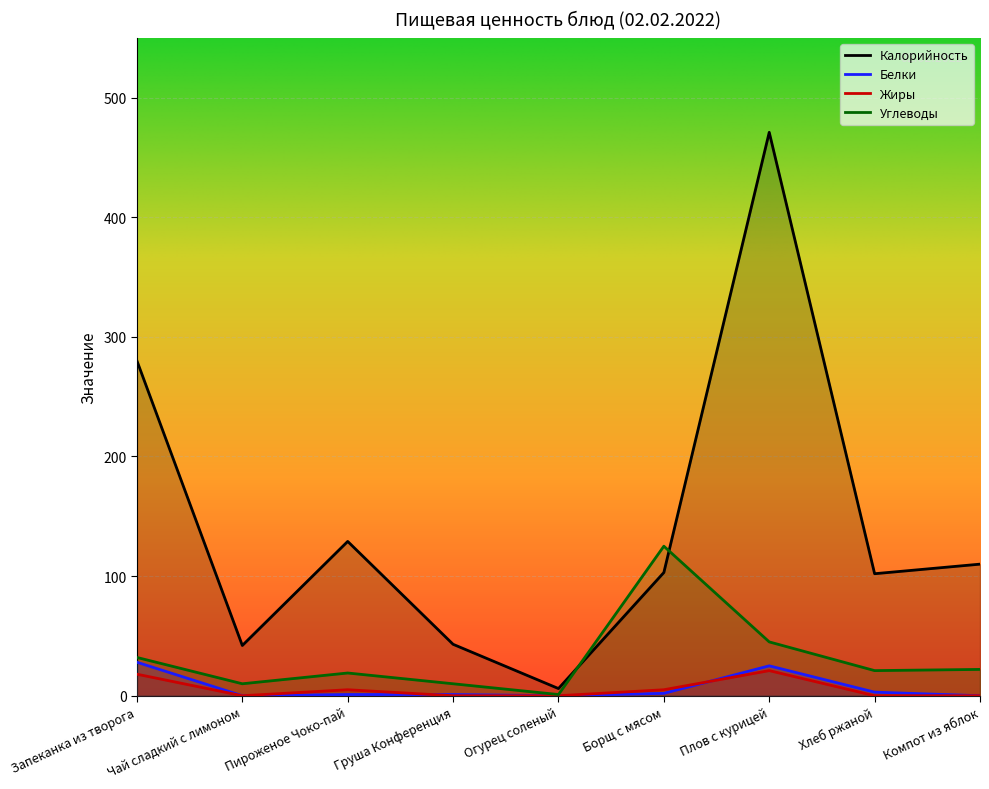

Which series has the largest total across all categories?

Калорийность